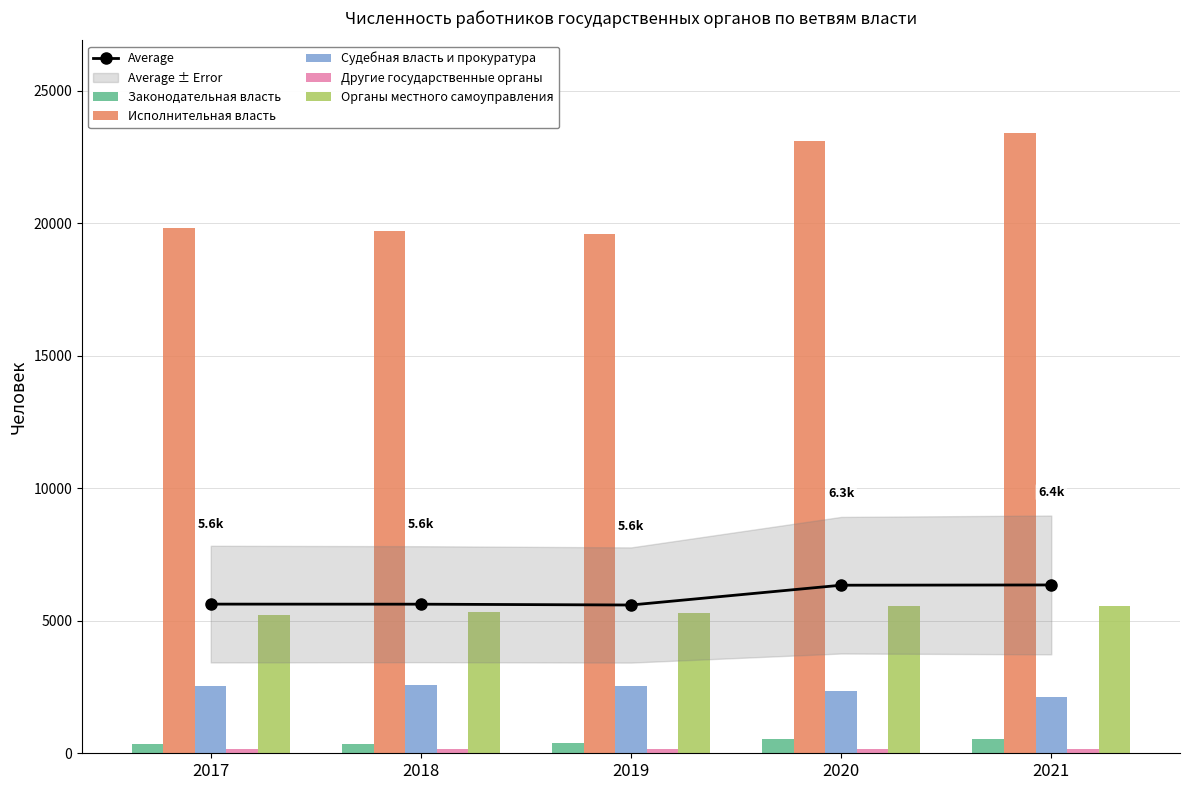

Which category has the highest value across all series?

2021